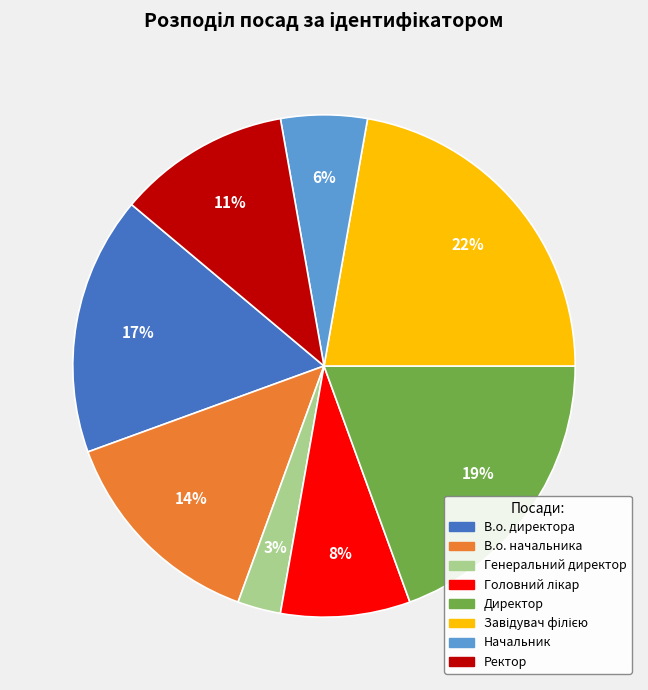

To the nearest percent, what portion does В.о. начальника represent?

14%